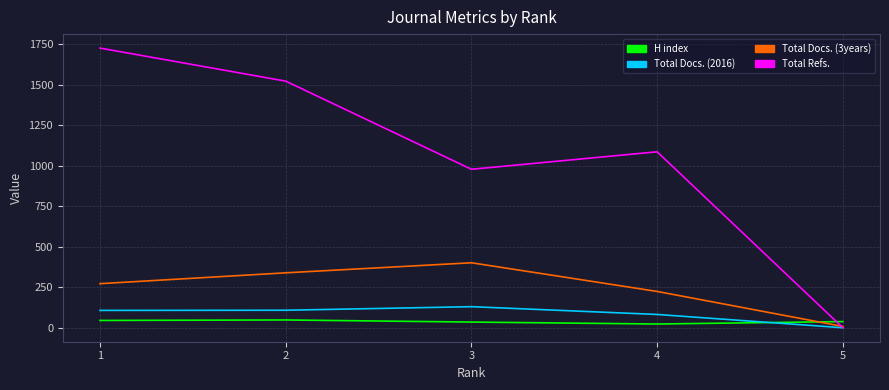

What is the sum of all Total Refs. values?

5312